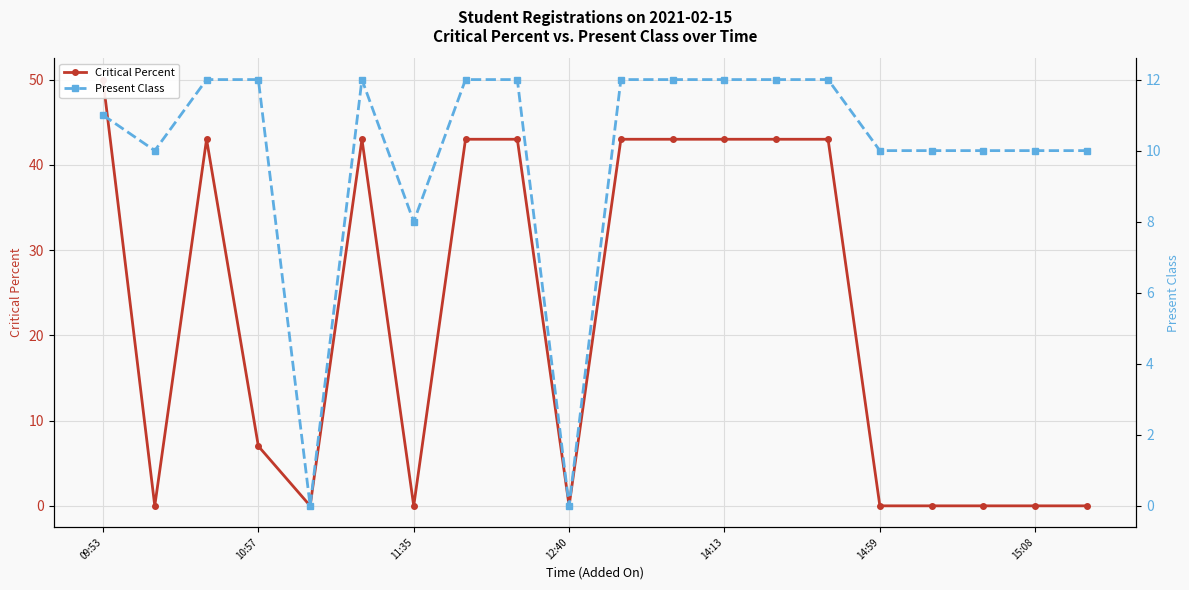

At which category is the sum across all series the highest?

09:53